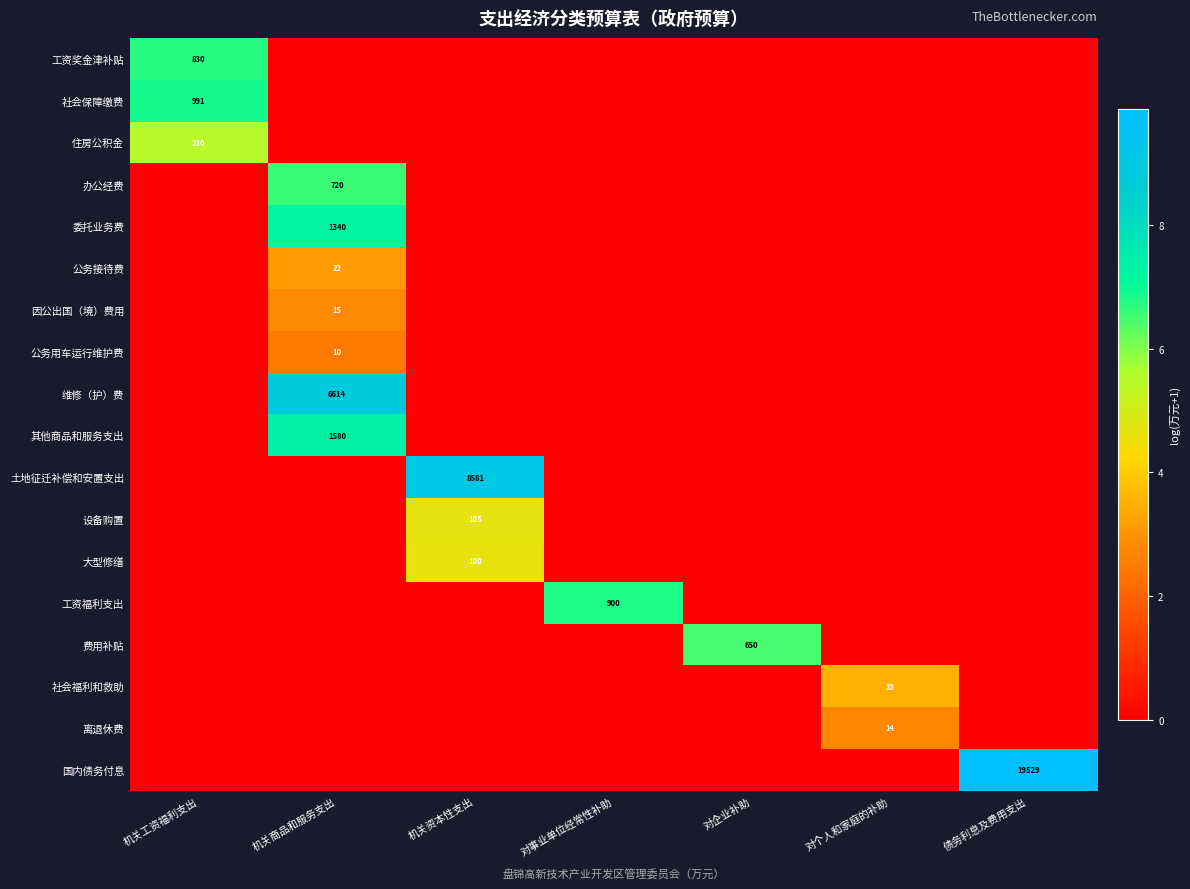

Rank the series by their maximum value, from lowest to highest.

公务用车运行维护费, 离退休费, 因公出国（境）费用, 公务接待费, 社会福利和救助, 大型修缮, 设备购置, 住房公积金, 费用补贴, 办公经费, 工资奖金津补贴, 工资福利支出, 社会保障缴费, 委托业务费, 其他商品和服务支出, 维修（护）费, 土地征迁补偿和安置支出, 国内债务付息